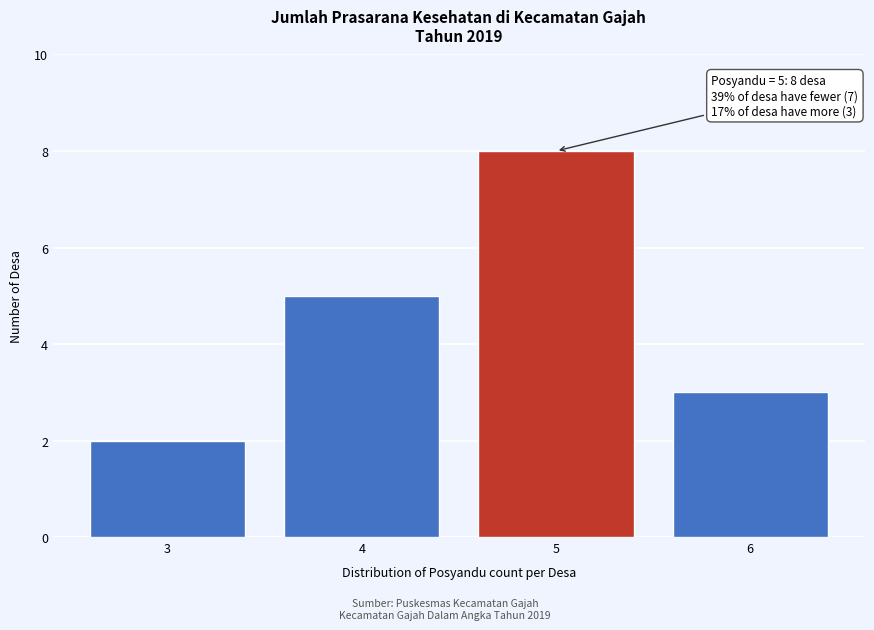

Reading left to right, what are all the values shown in this chart?

2	5	8	3